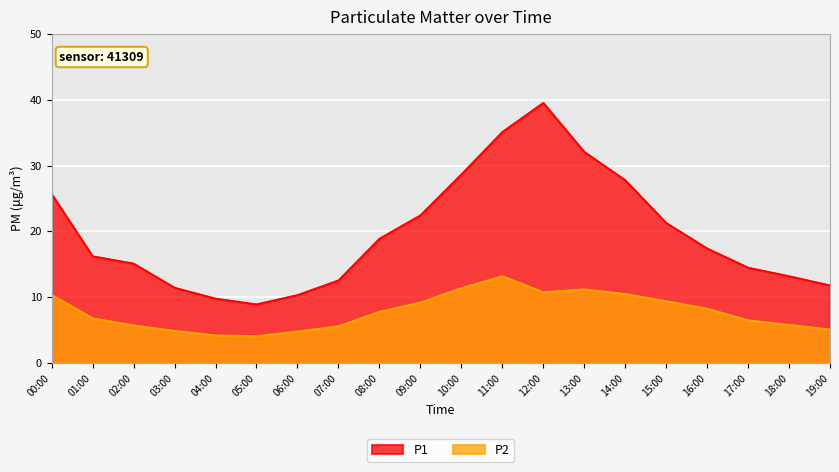

What are all the series names shown in the legend?

P1, P2